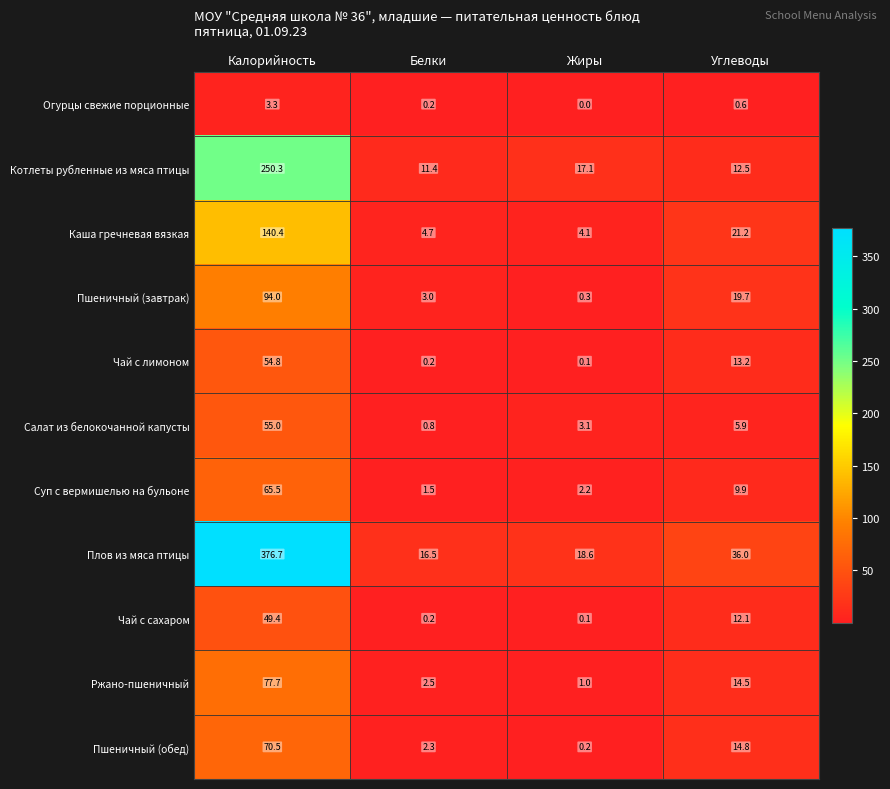

Is it true that Огурцы свежие порционные equals 4.8 at Калорийность?

False